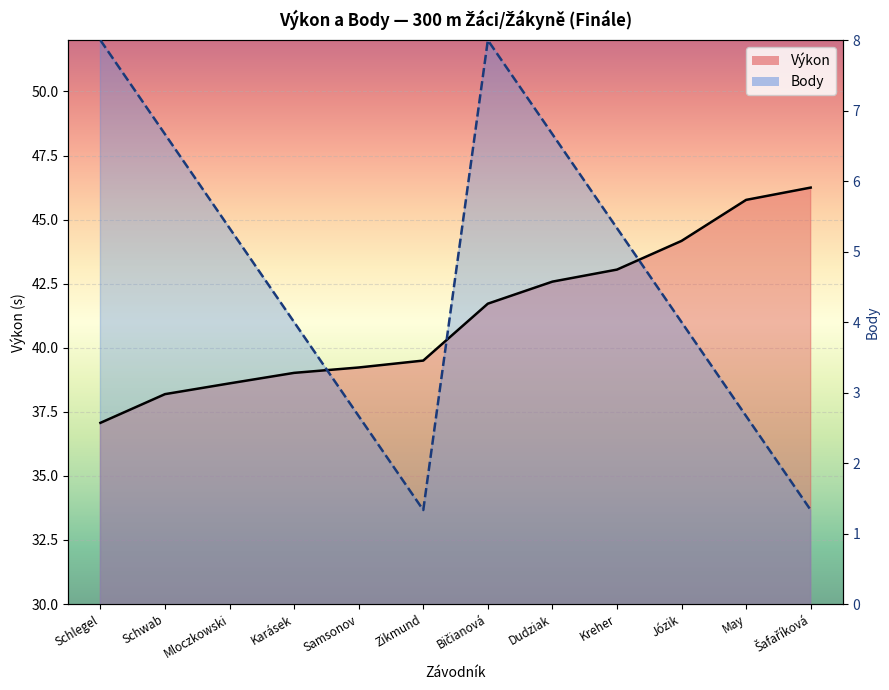

How many data points in Body are above 44?

6